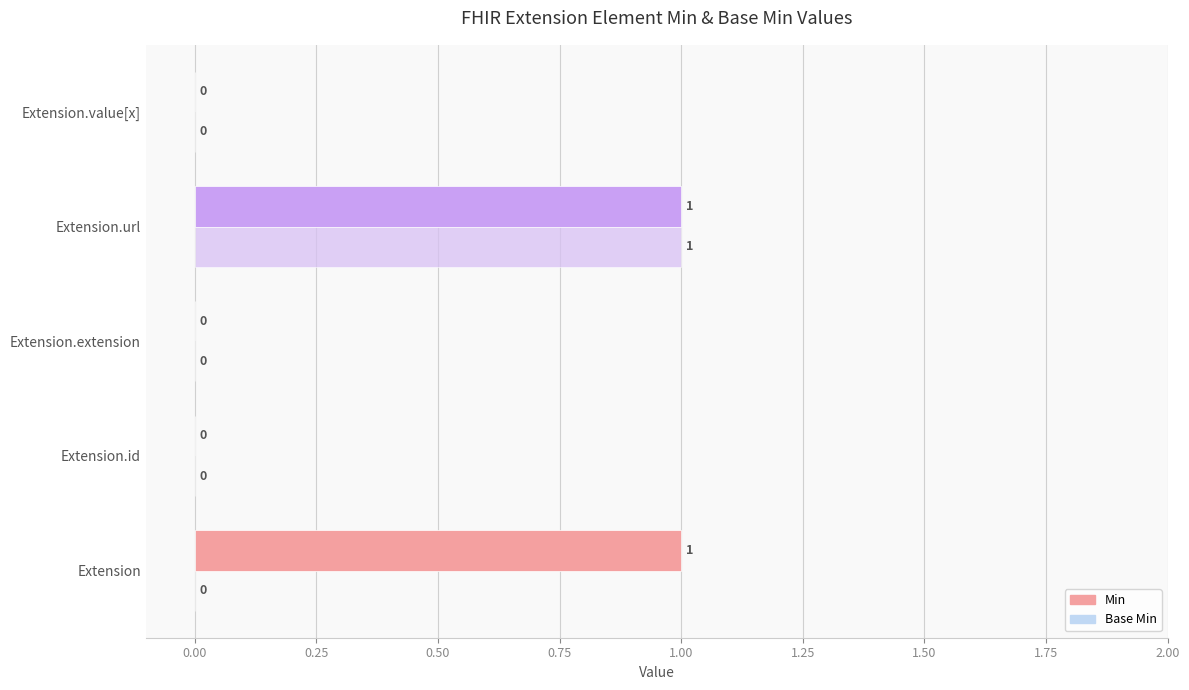

Which series has the largest total across all categories?

Min